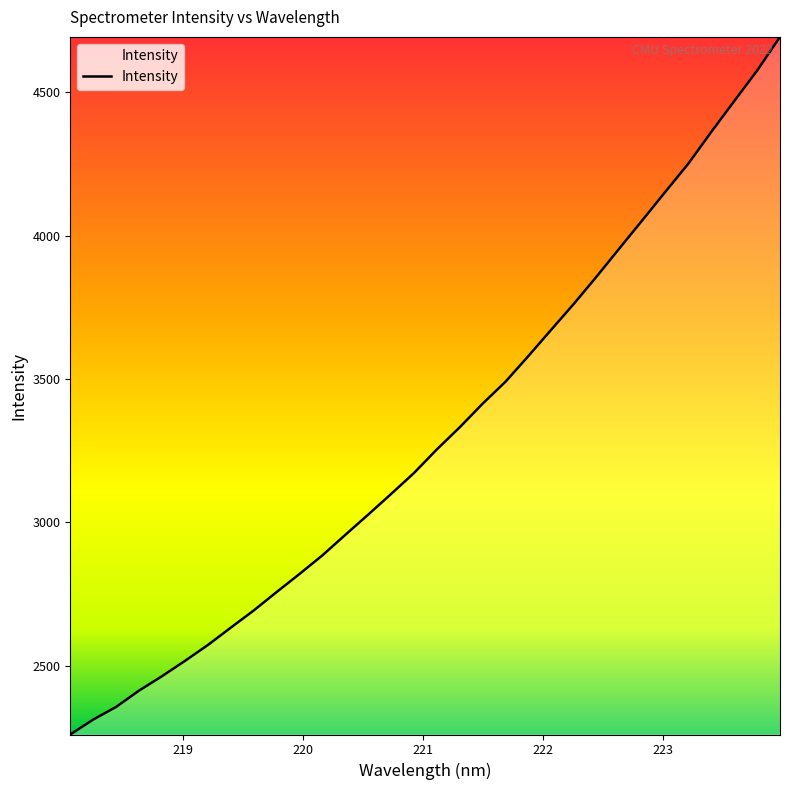

What is the greatest value displayed?

4693.1